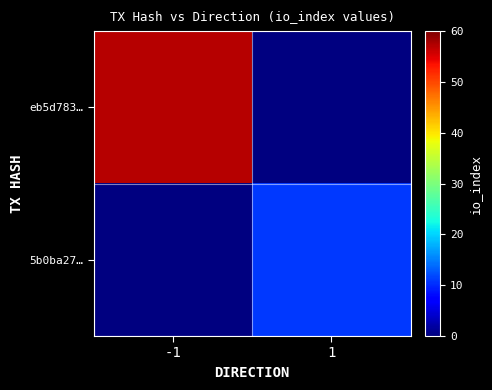

Is it true that eb5d783… equals 96.2 at -1?

False